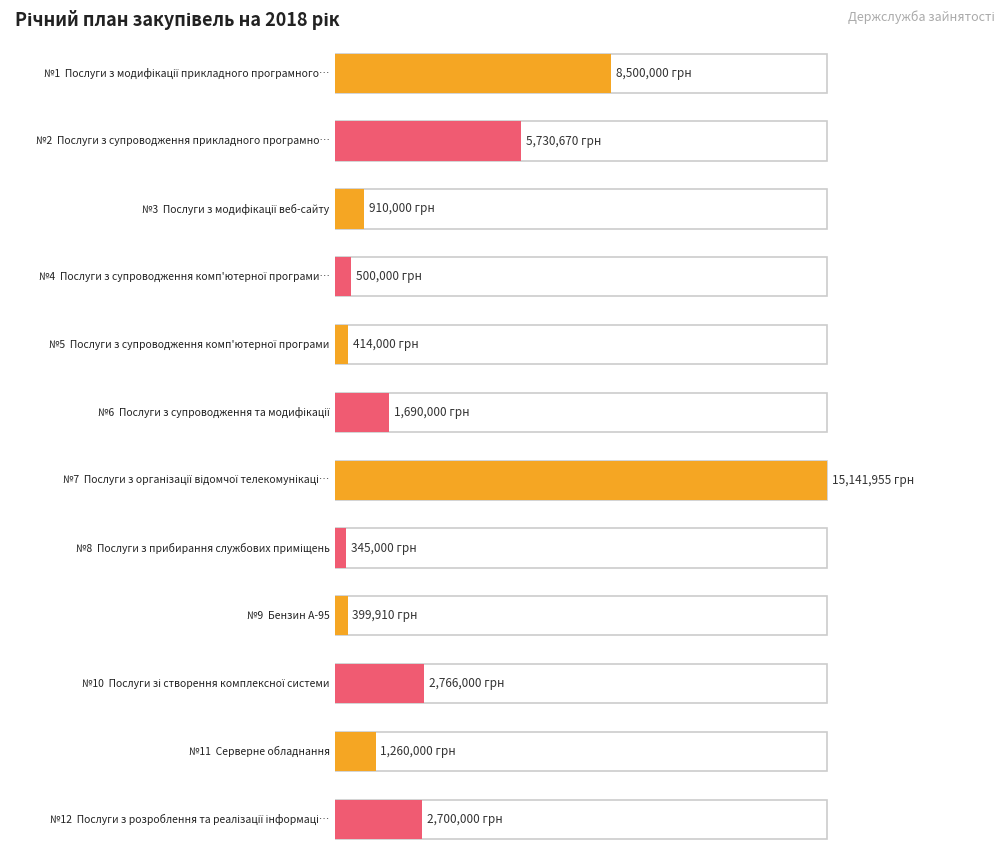

Which has a higher value, 8 or 10?

10